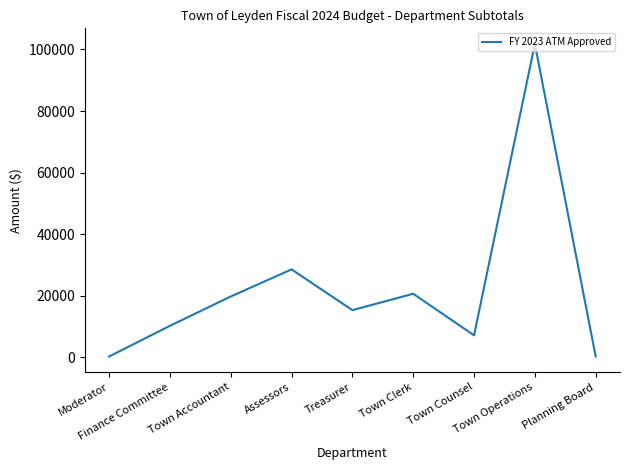

What is the ratio of the value at Treasurer to the value at Finance Committee?

1.5